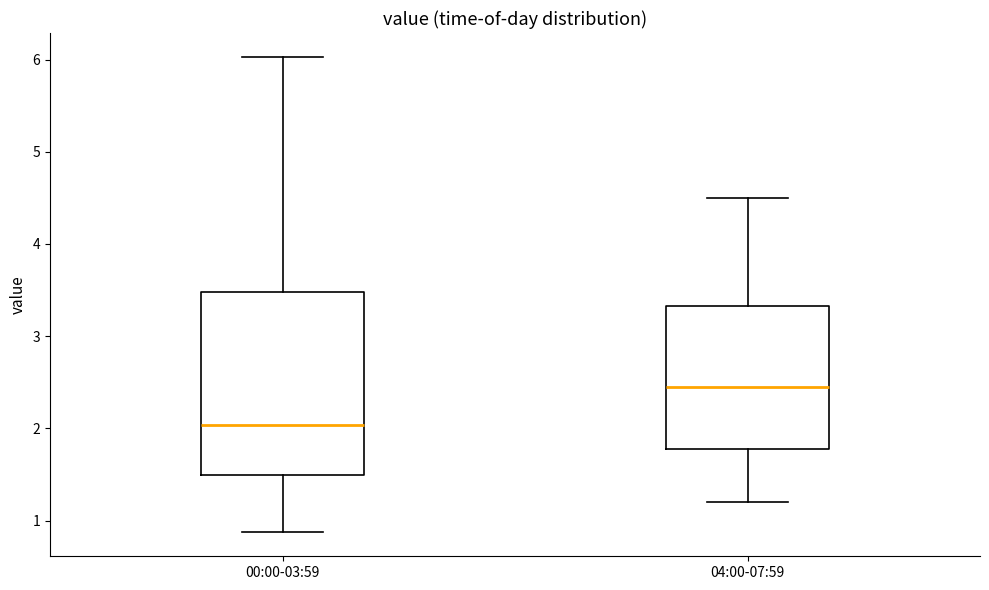

Where is the lower edge of the box for 04:00-07:59 on the y-axis? The values are not printed on the chart, so give them approximately, as read against the axis.

1.8